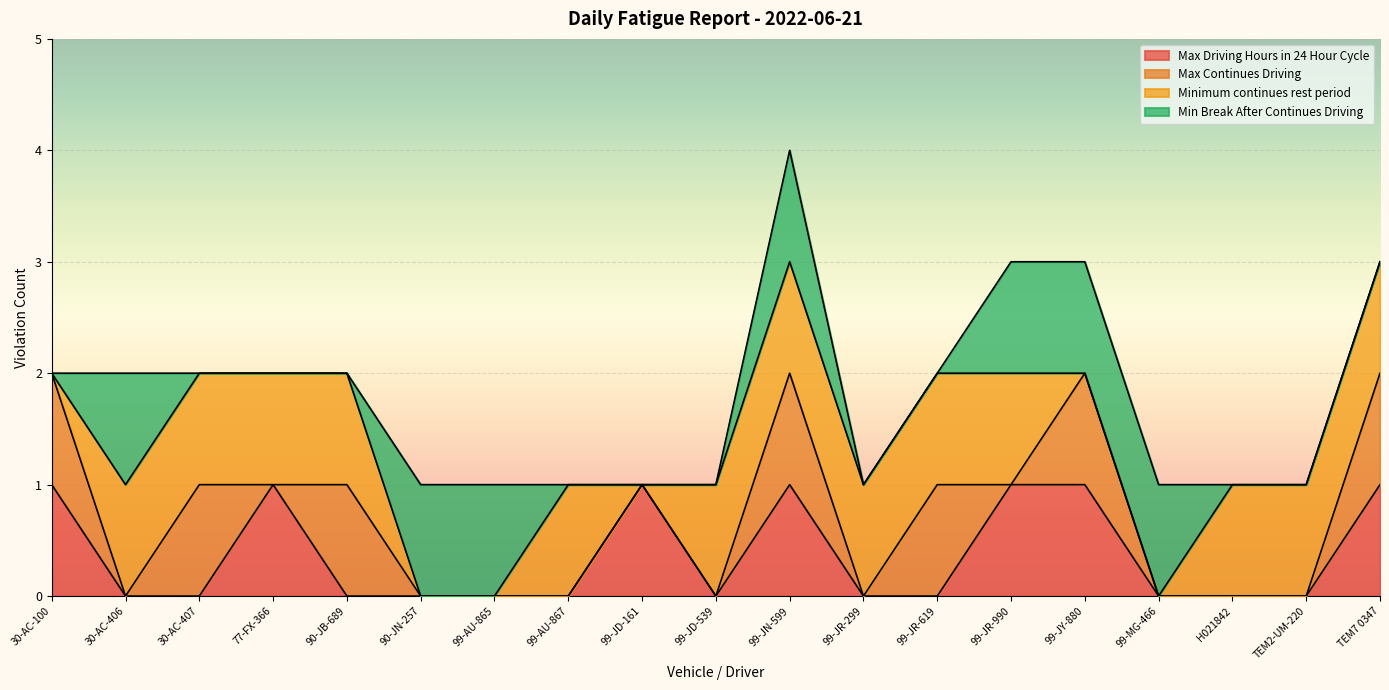

The value of Max Driving Hours in 24 Hour Cycle at TEM7 0347 is 1. True or false?

True